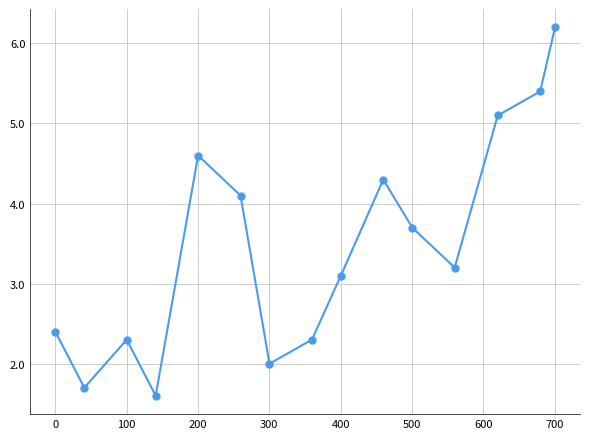

What is the value of the 9th point from the left?

3.1